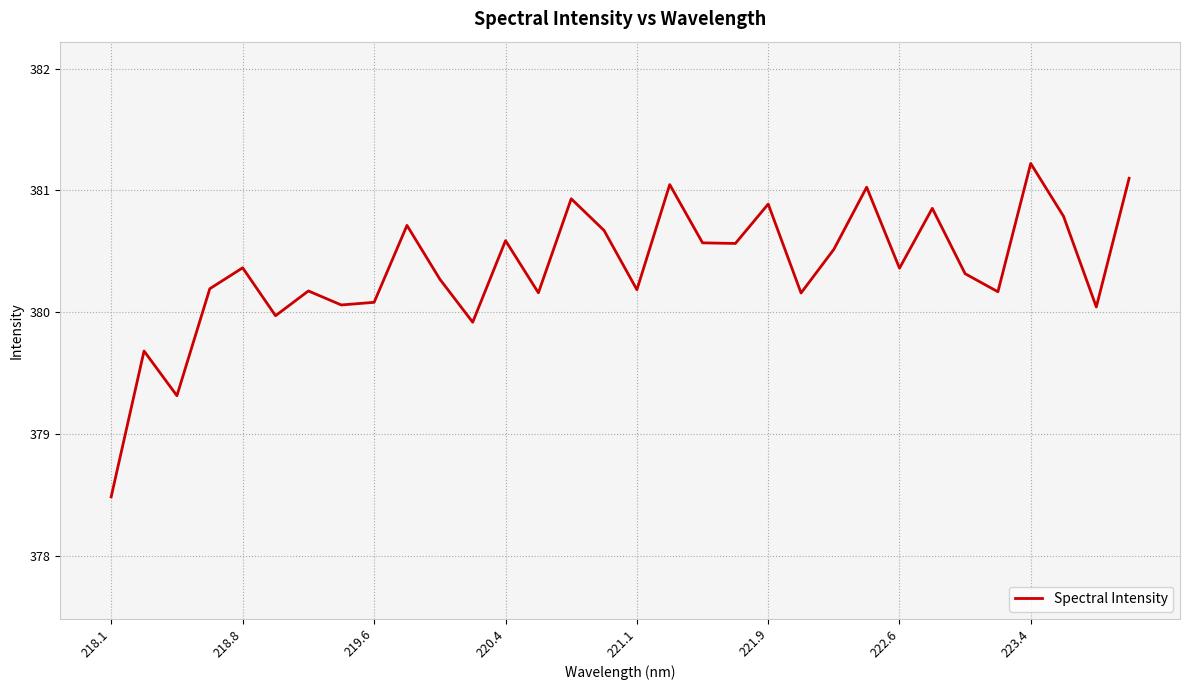

What is the difference between the maximum and minimum values?

2.7